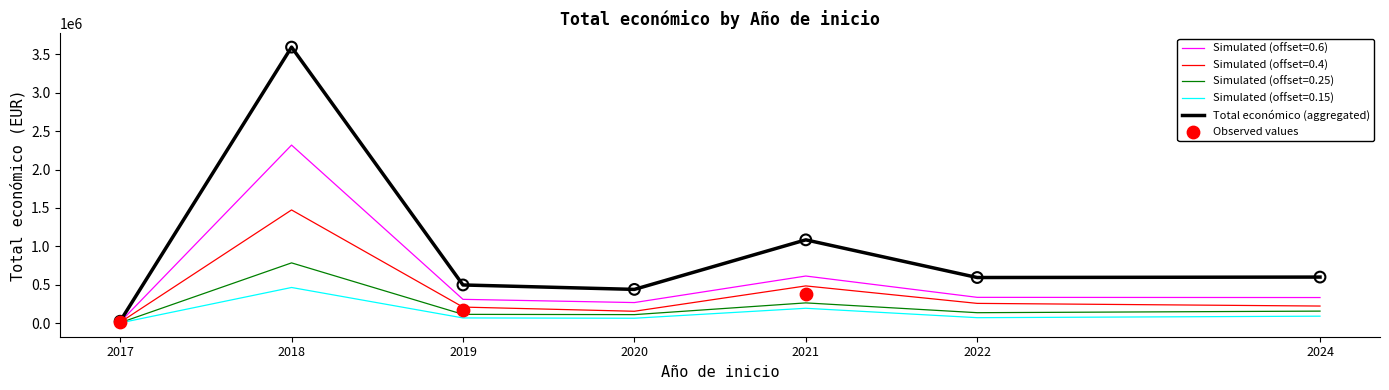

The value of Total económico (aggregated) at 2021 is 1084726.0. True or false?

True